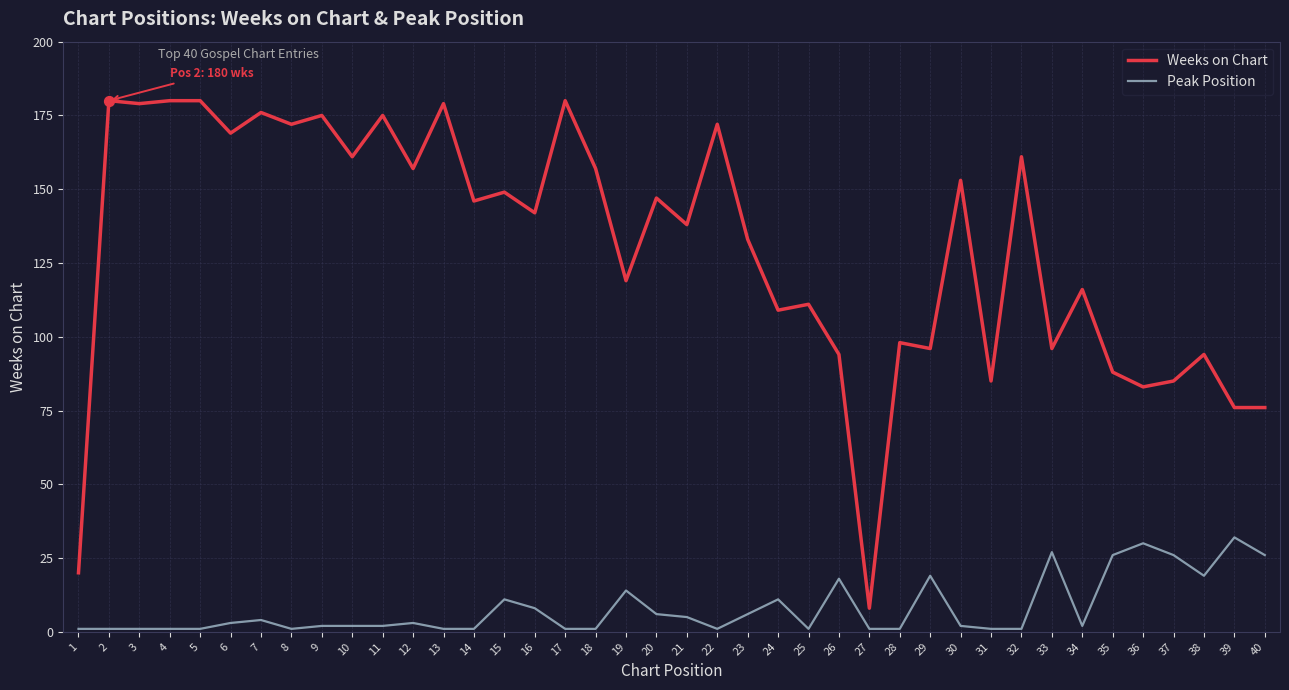

Which series has the largest total across all categories?

Weeks on Chart